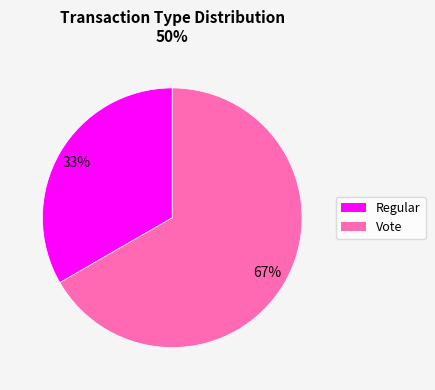

To the nearest percent, what is the combined percentage of Regular and Vote?

100%